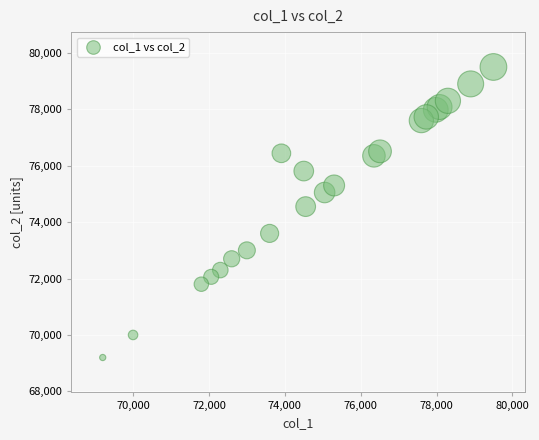

What Y value in the scatter plot is closest to 74350?

74550